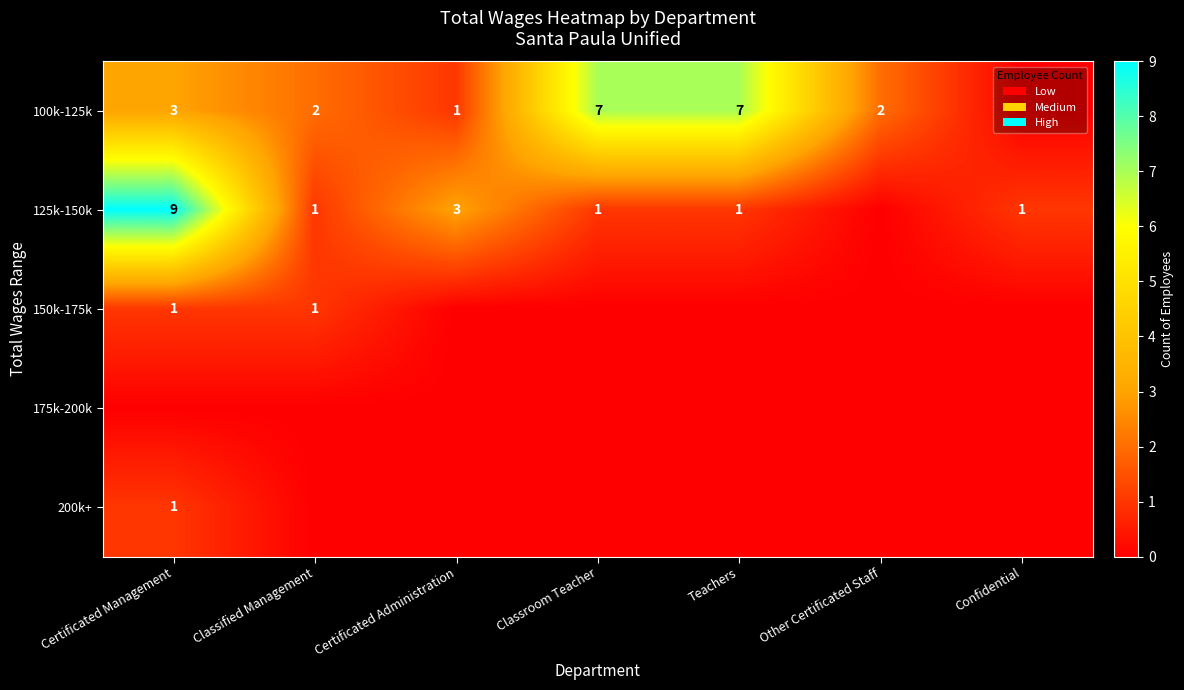

The 150k-175k series shows 1 at Certificated Management. True or false?

True